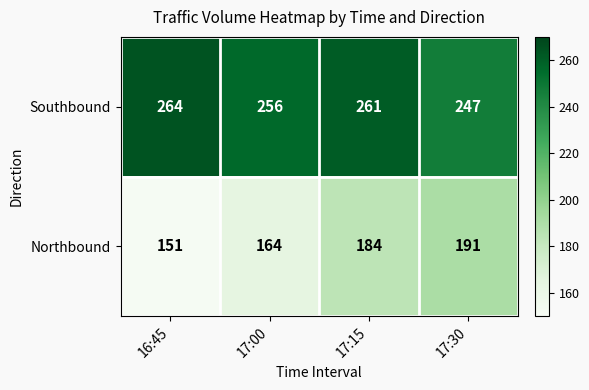

Which series has the largest total across all categories?

Southbound